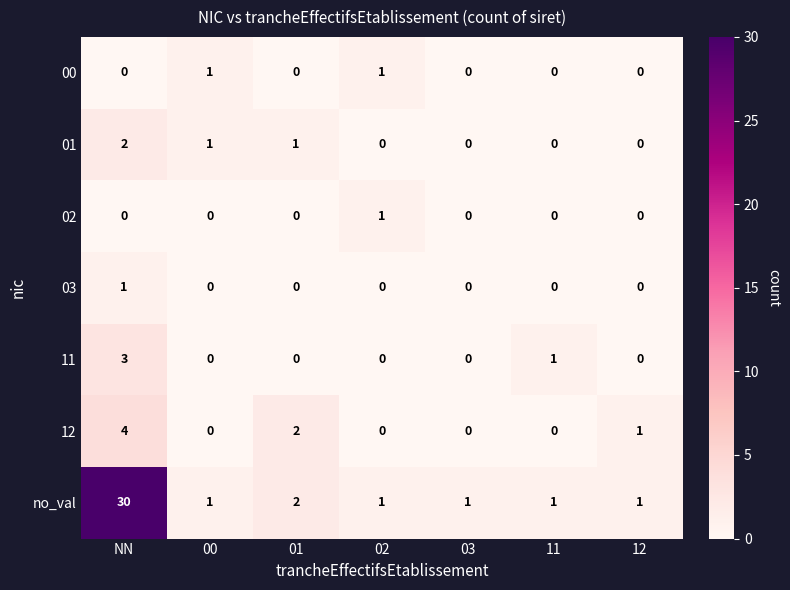

What is the spread (max minus min) of values at NN?

30